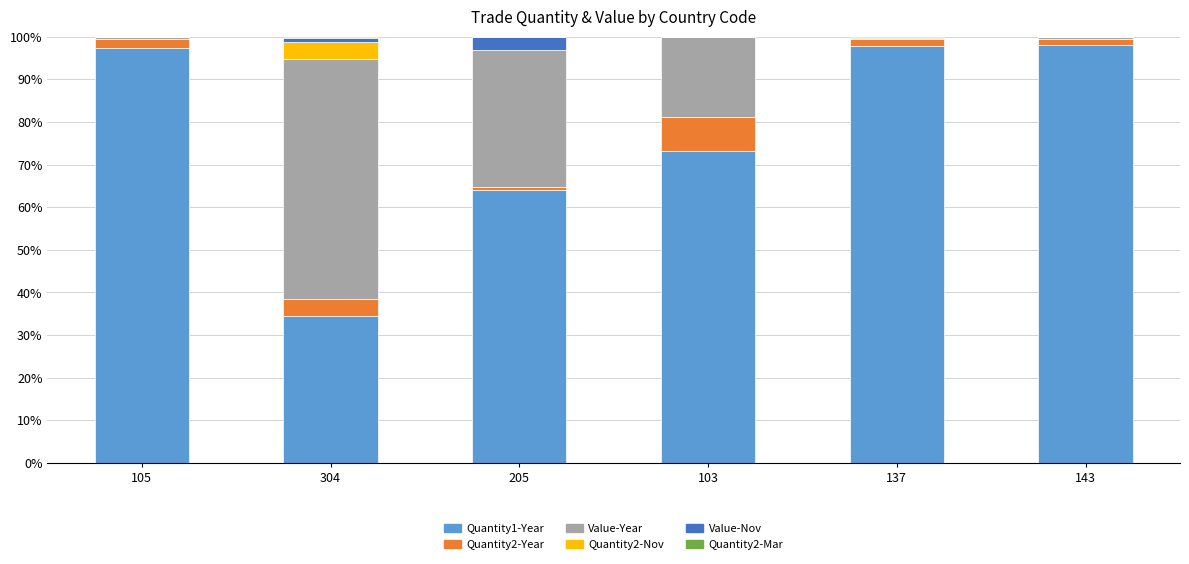

Rank the categories by Quantity1-Year value from lowest to highest.

304, 205, 103, 105, 137, 143